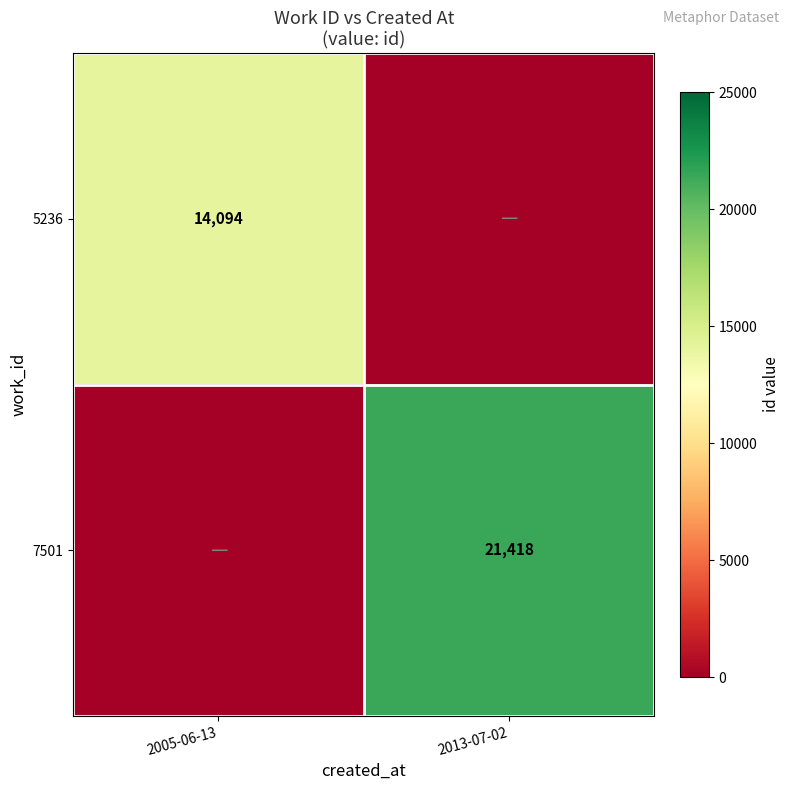

True or false: 5236 has a value of 14094 at 2005-06-13.

True